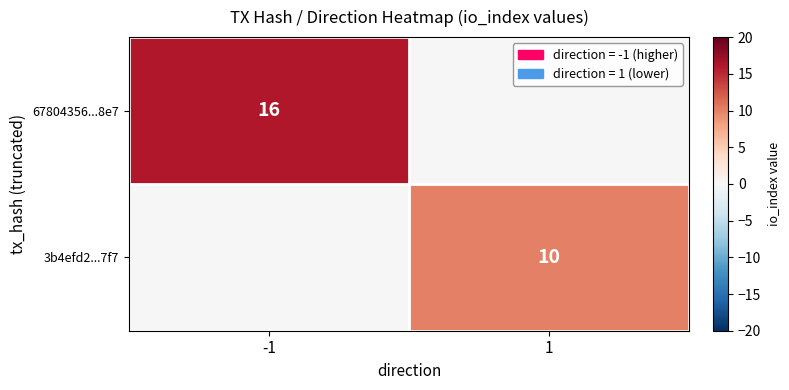

What is the difference between the highest and lowest values at 1?

10